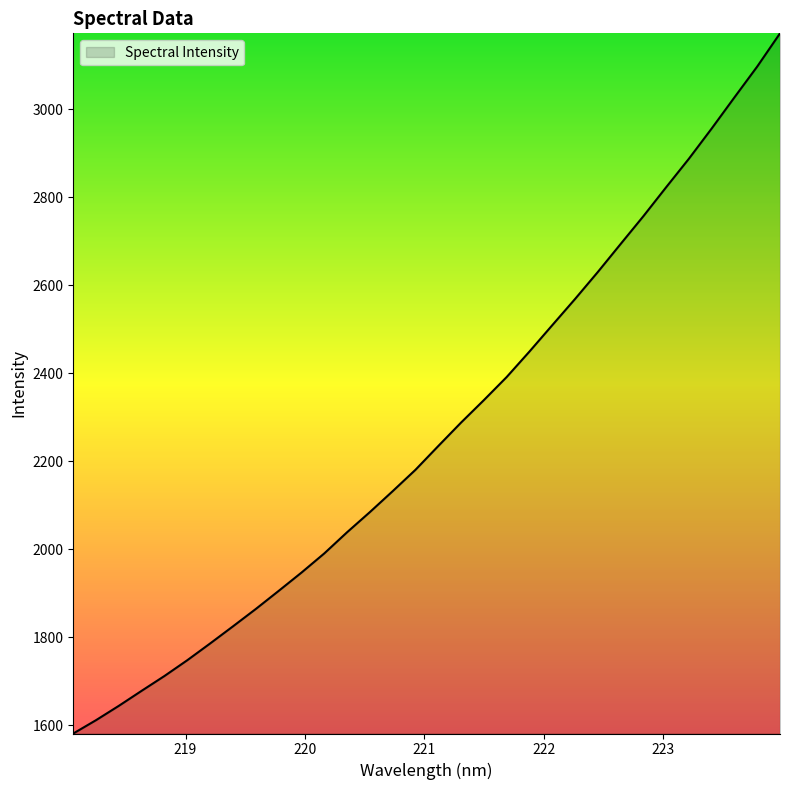

What is the difference between the maximum and minimum values?

1591.3